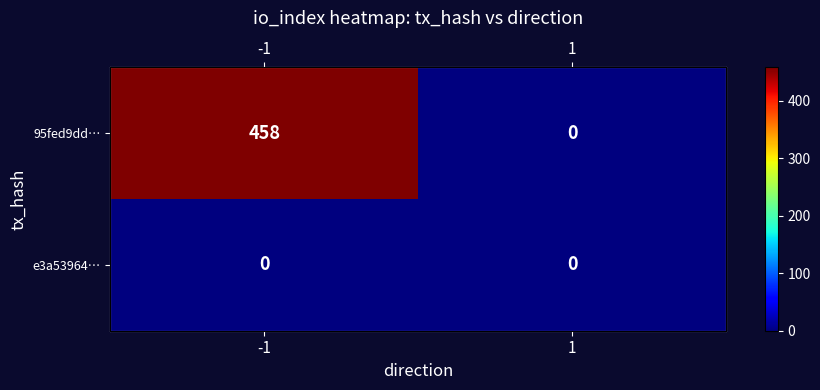

True or false: e3a53964… has a value of 0 at 1.

True